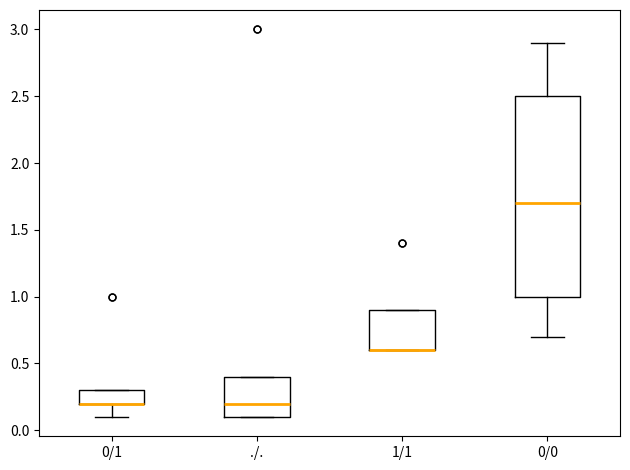

Where is the upper edge of the box for 1/1 on the y-axis? The values are not printed on the chart, so give them approximately, as read against the axis.

0.9